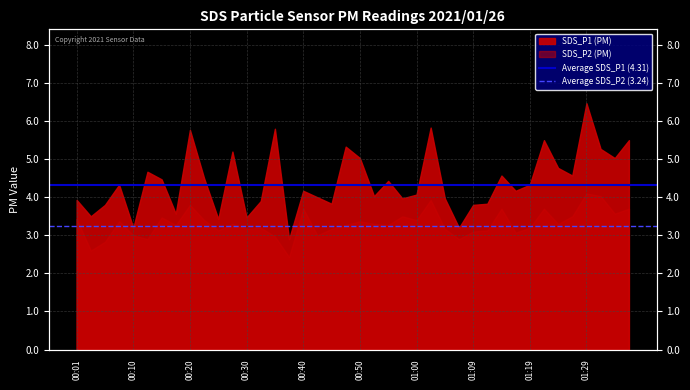

What is the value of the Average SDS_P1 (4.31) point at the 1st from the left?

4.3